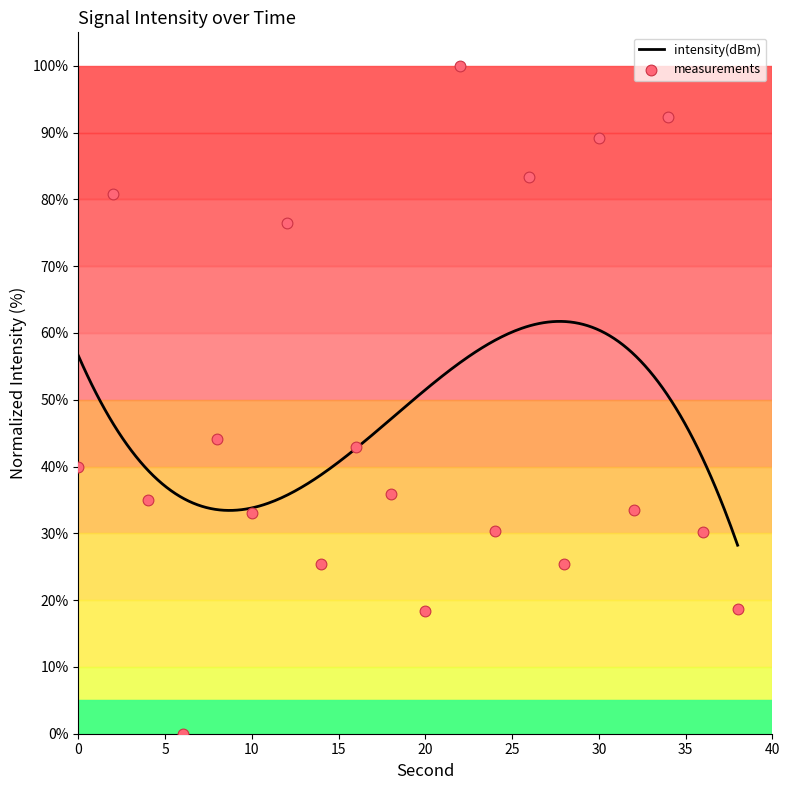

Approximately how many times larger is the value at 0 compared to 16?

0.9